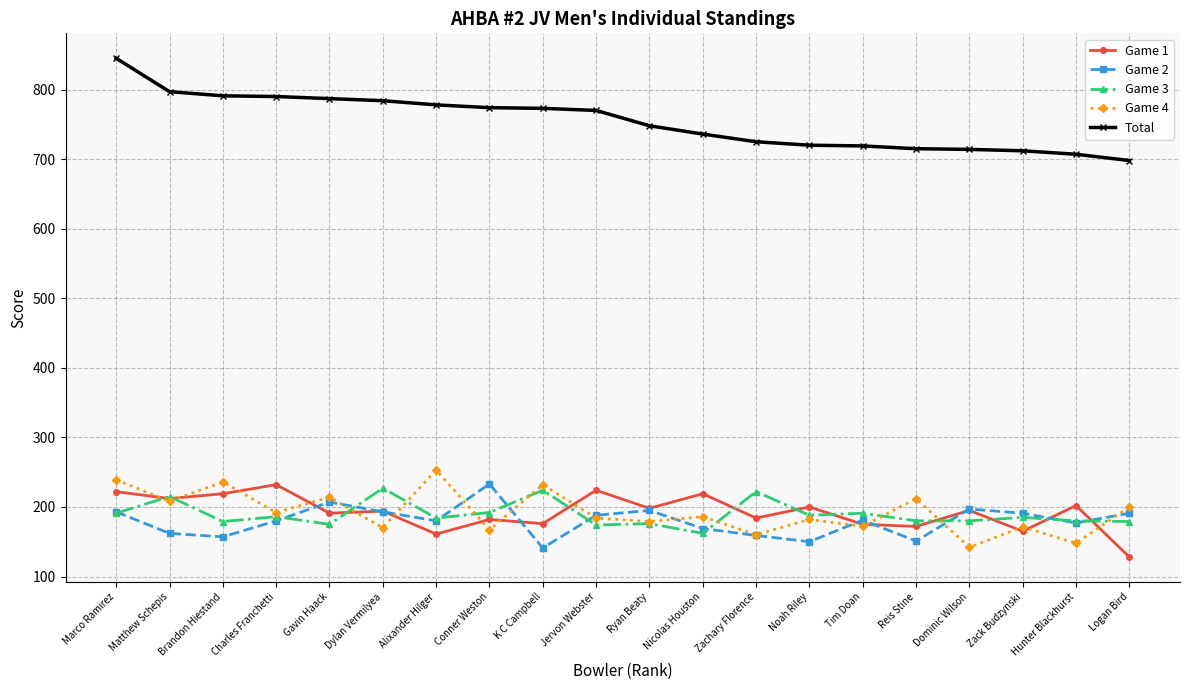

What position from the left is Matthew Schepis?

2